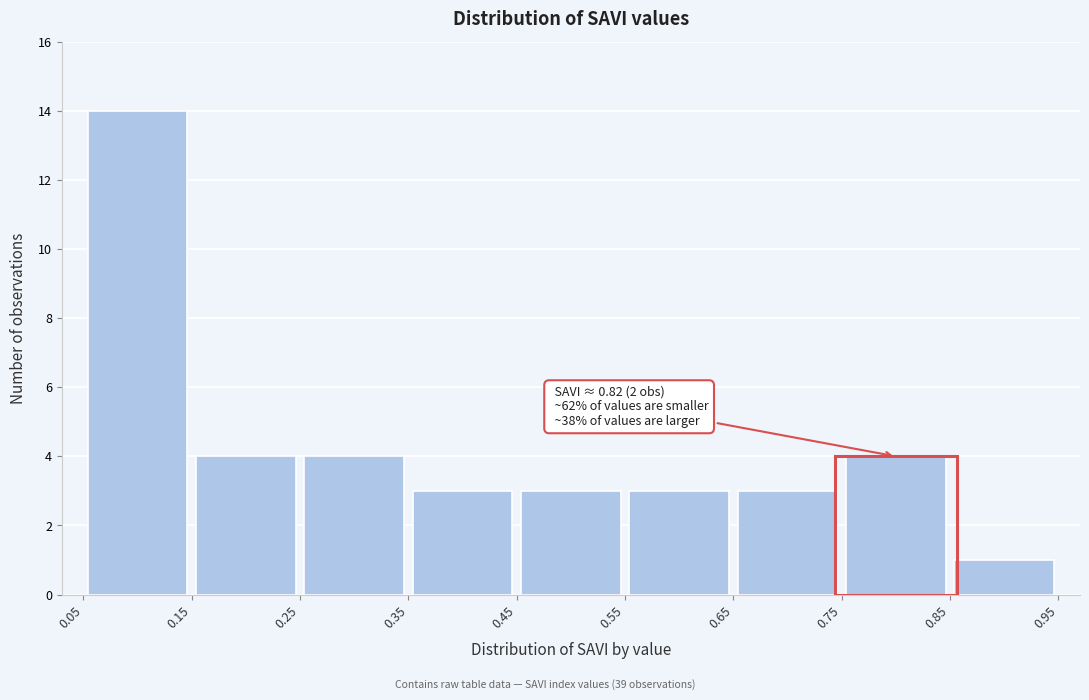

Which range on the x-axis has the tallest bar?

0.05 to 0.15